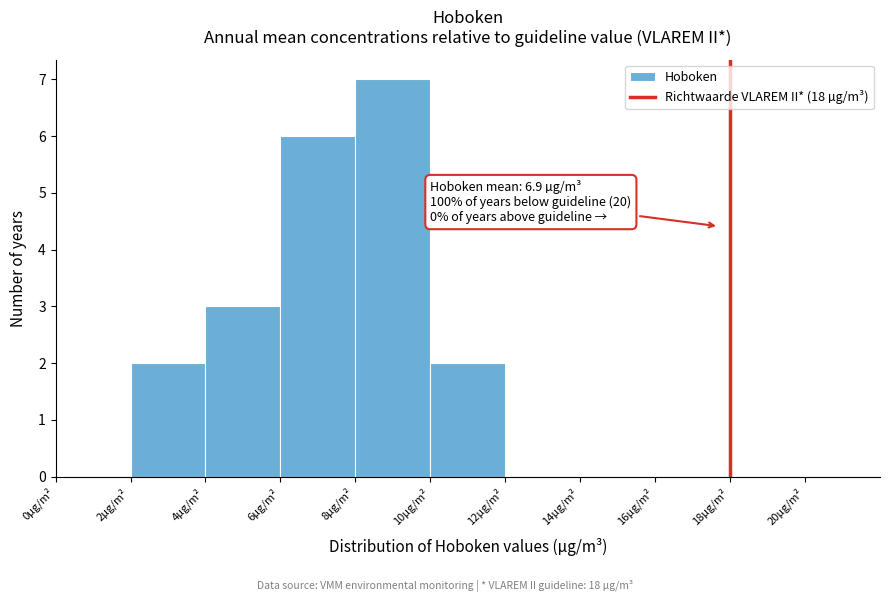

Which range on the x-axis has the tallest bar?

8 to 10